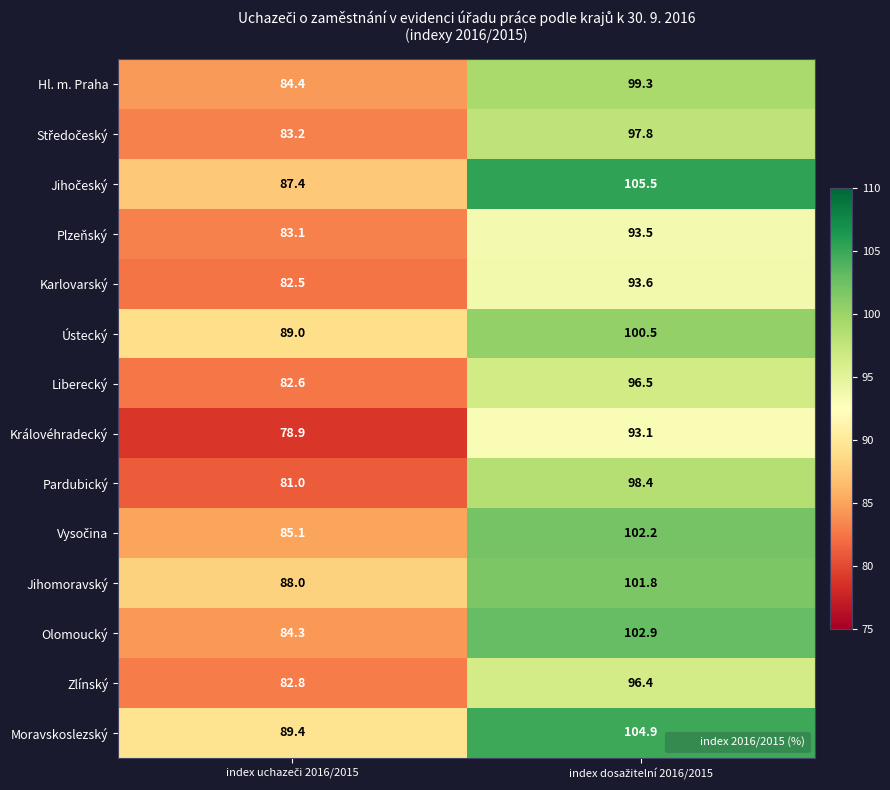

What is the lowest value of the Moravskoslezský series?

89.4